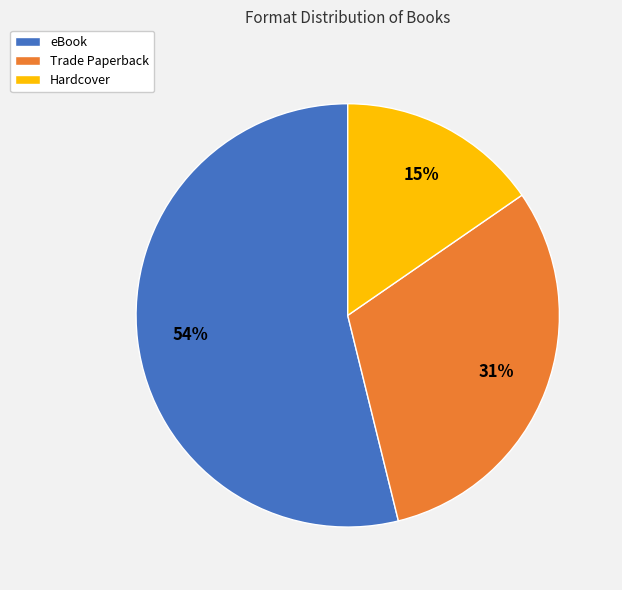

What is the majority slice?

eBook